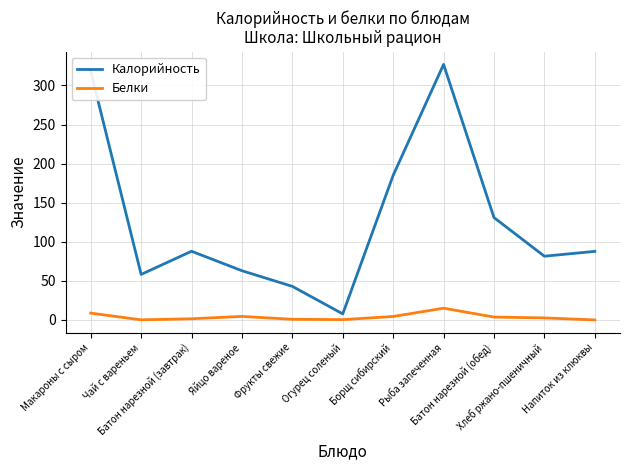

True or false: Калорийность has more than 1 points higher than both neighbors.

True